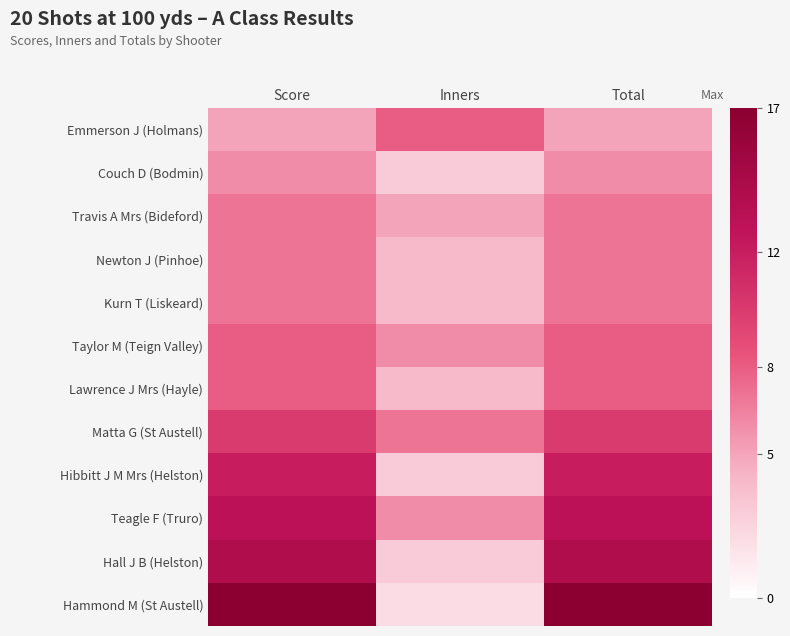

Reading left to right, extract all data points from this chart.

Emmerson J (Holmans): Score=5	Inners=8	Total=5
Couch D (Bodmin): Score=6	Inners=3	Total=6
Travis A Mrs (Bideford): Score=7	Inners=5	Total=7
Newton J (Pinhoe): Score=7	Inners=4	Total=7
Kurn T (Liskeard): Score=7	Inners=4	Total=7
Taylor M (Teign Valley): Score=8	Inners=6	Total=8
Lawrence J Mrs (Hayle): Score=8	Inners=4	Total=8
Matta G (St Austell): Score=10	Inners=7	Total=10
Hibbitt J M Mrs (Helston): Score=12	Inners=3	Total=12
Teagle F (Truro): Score=13	Inners=6	Total=13
Hall J B (Helston): Score=14	Inners=3	Total=14
Hammond M (St Austell): Score=17	Inners=2	Total=17